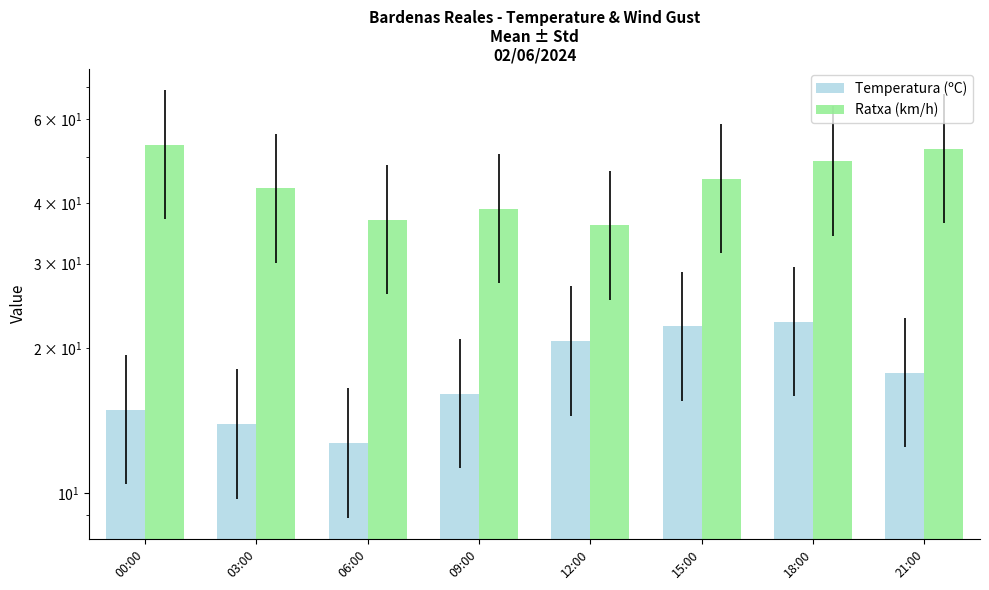

Is the value of Temperatura (ºC) at 15:00 greater than the value of Ratxa (km/h) at 21:00?

No